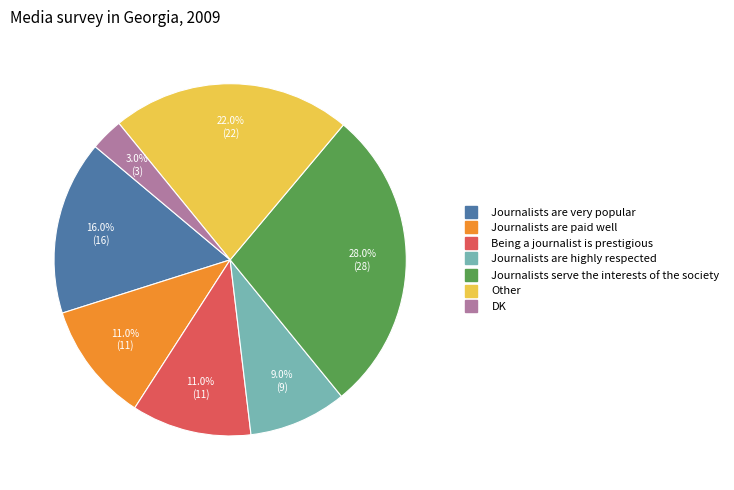

To the nearest percent, what percentage of the pie is Journalists are very popular?

16%